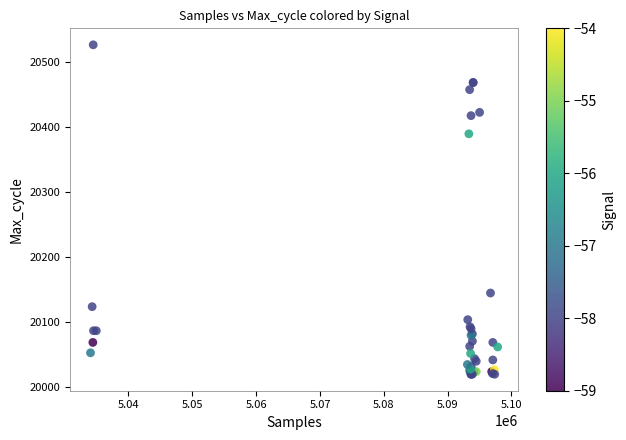

What Y value in the scatter plot is closest to 20273?

20390